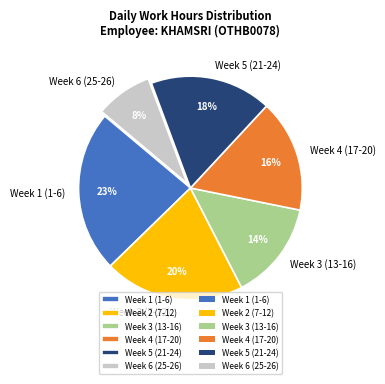

How many slices are in this pie chart?

6